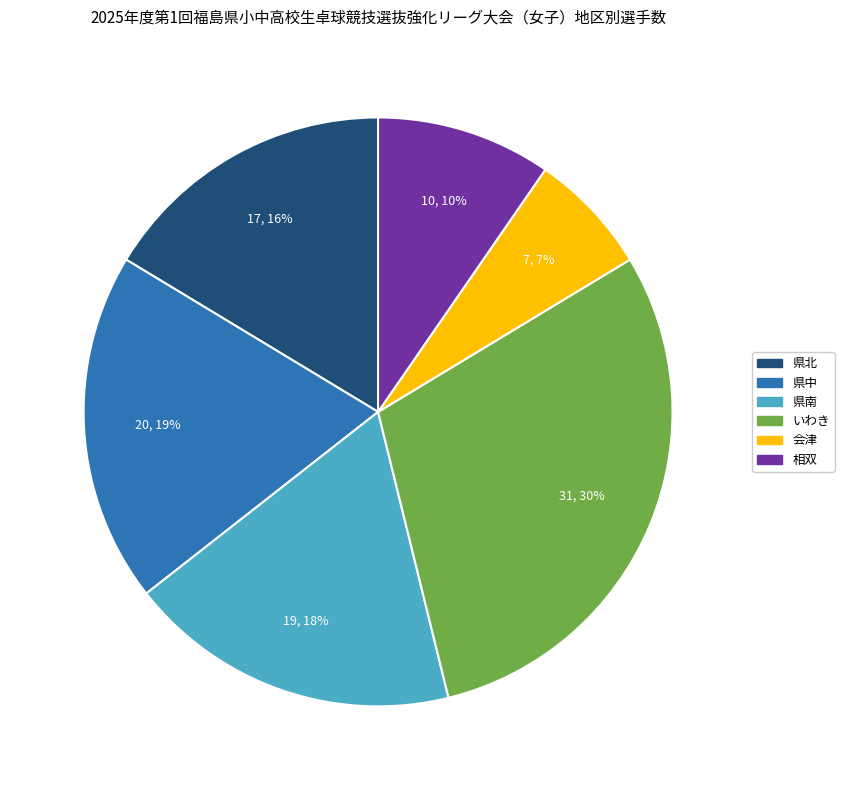

To the nearest percent, what percentage of the pie is 会津?

7%